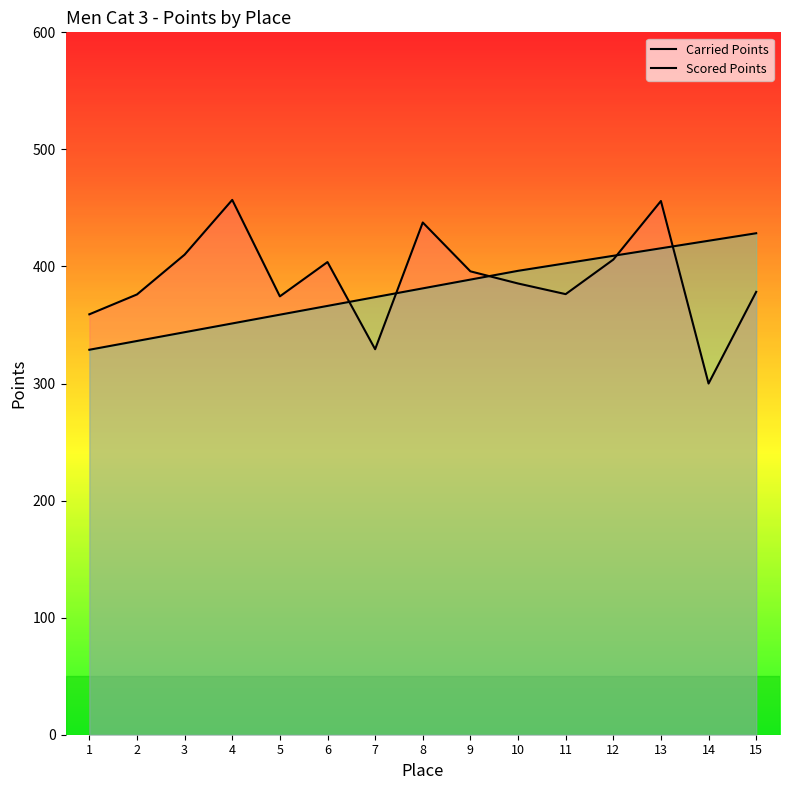

Read the Carried Points value at 6.

403.8